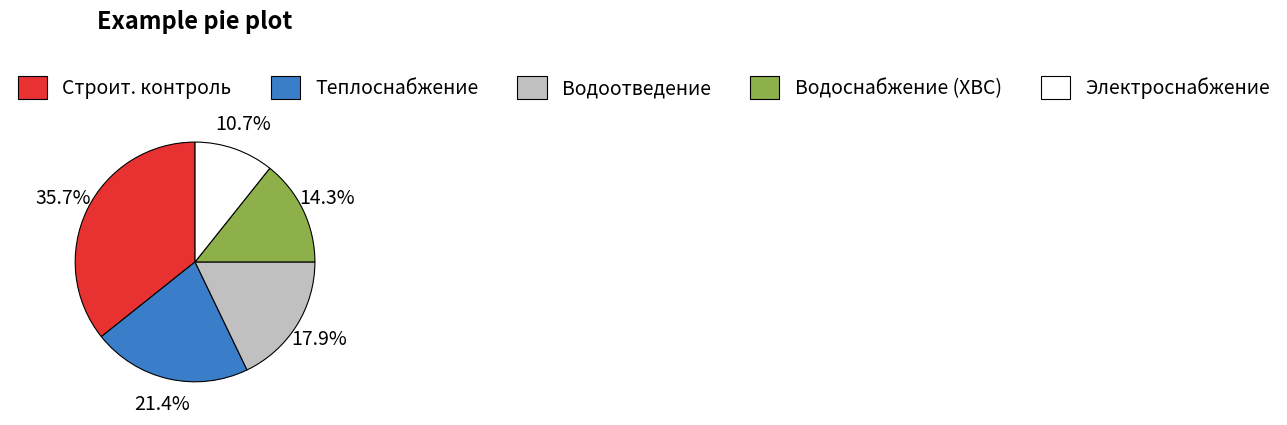

Is there a majority slice in this chart?

No